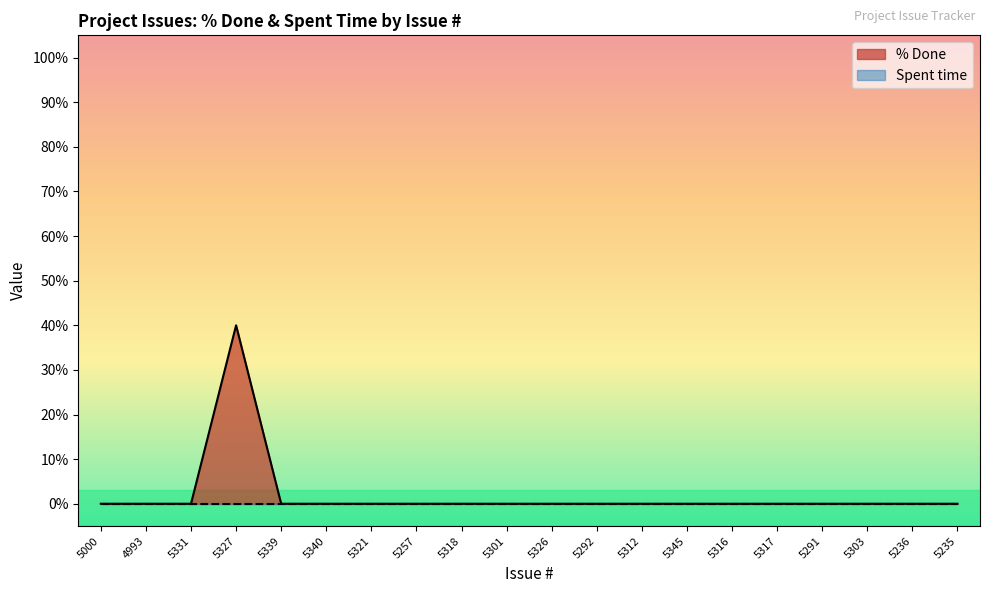

At which category does the data reach its first local peak?

5327